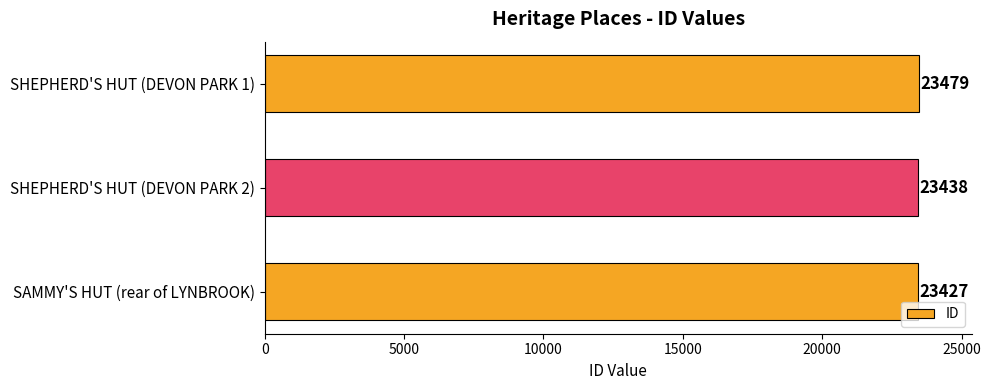

What is the sum of all values?

70344